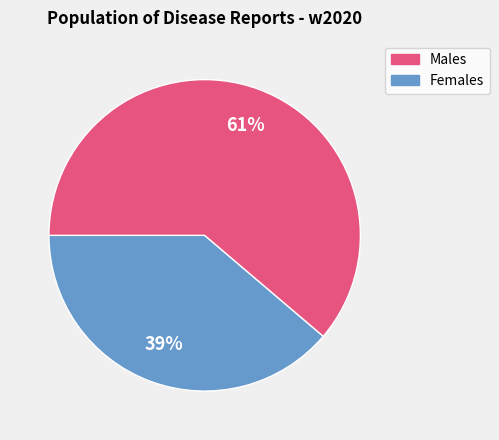

To the nearest percent, what is the average slice percentage?

50%